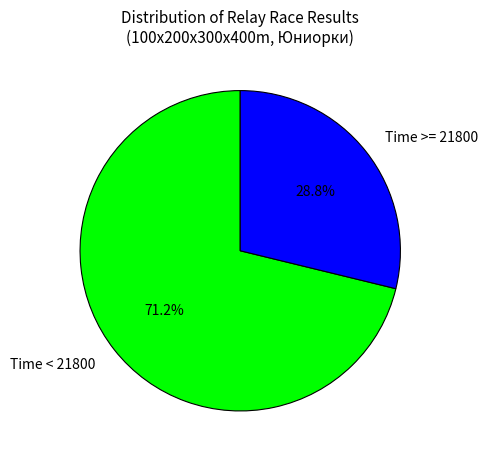

Which slice is the smallest?

Time >= 21800